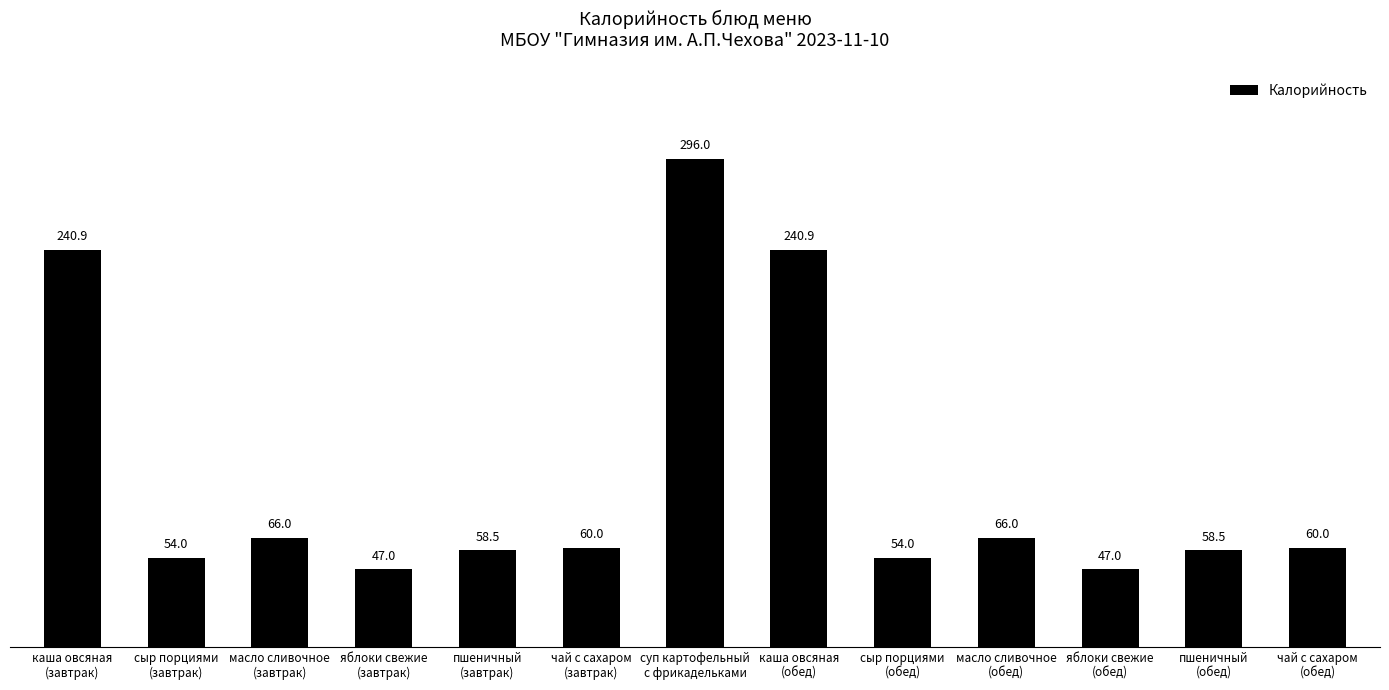

What is the difference between the second highest and minimum values?

193.9